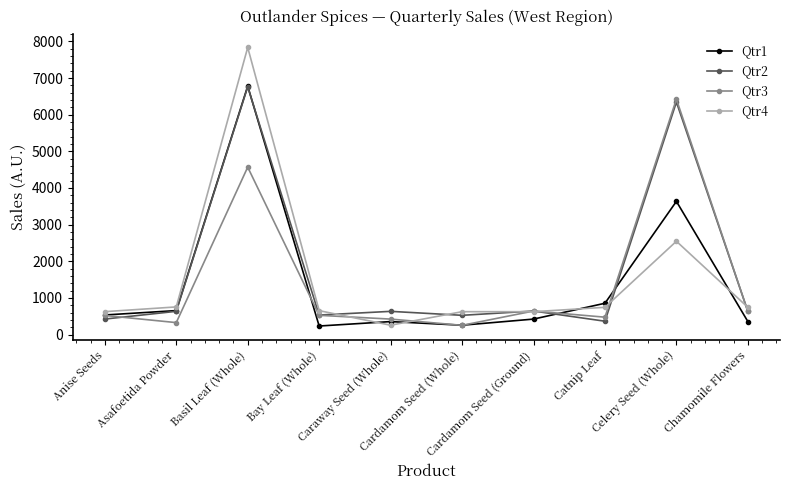

What is the label of the 8th point from the left?

Catnip Leaf